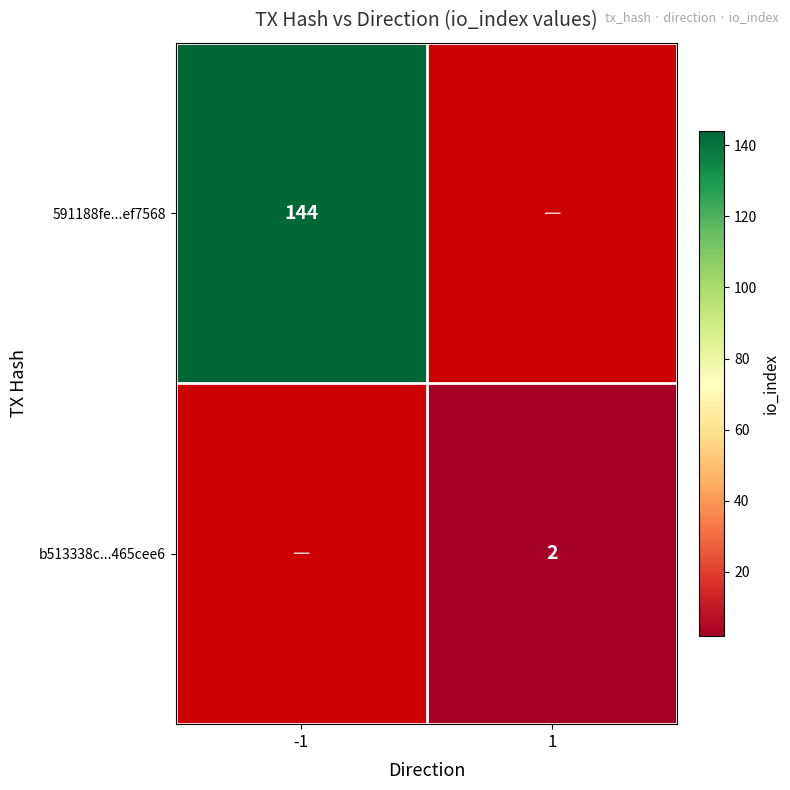

The b513338c...465cee6 series shows 3 at 1. True or false?

False